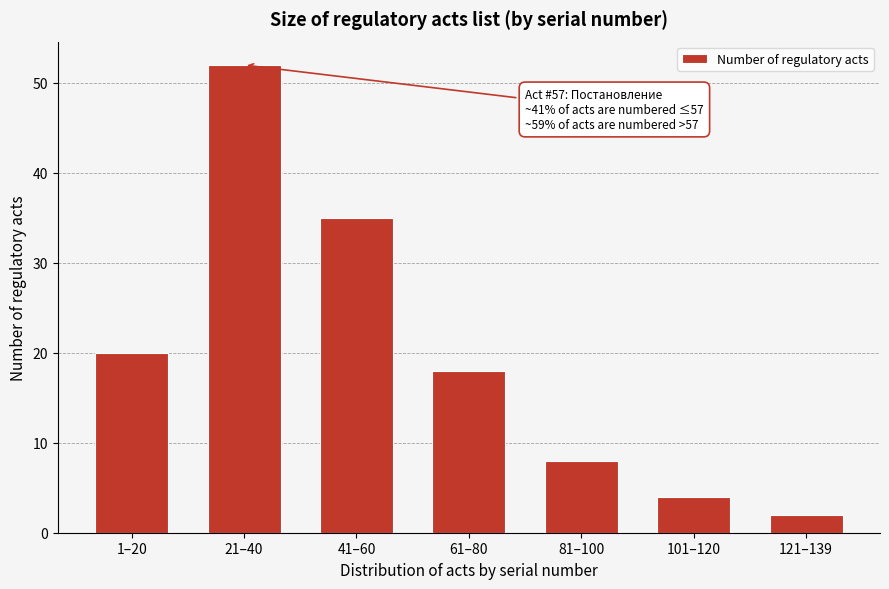

Reading left to right, extract all data points from this chart.

1–20=20	21–40=52	41–60=35	61–80=18	81–100=8	101–120=4	121–139=2